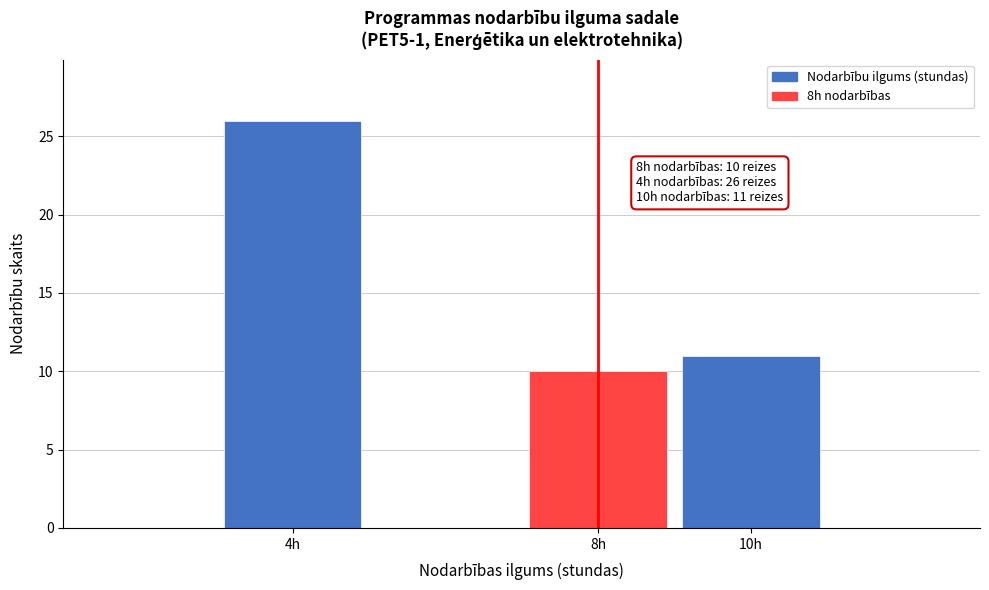

Reading right to left, what are all the values shown in this chart?

10h=11	8h=10	4h=26